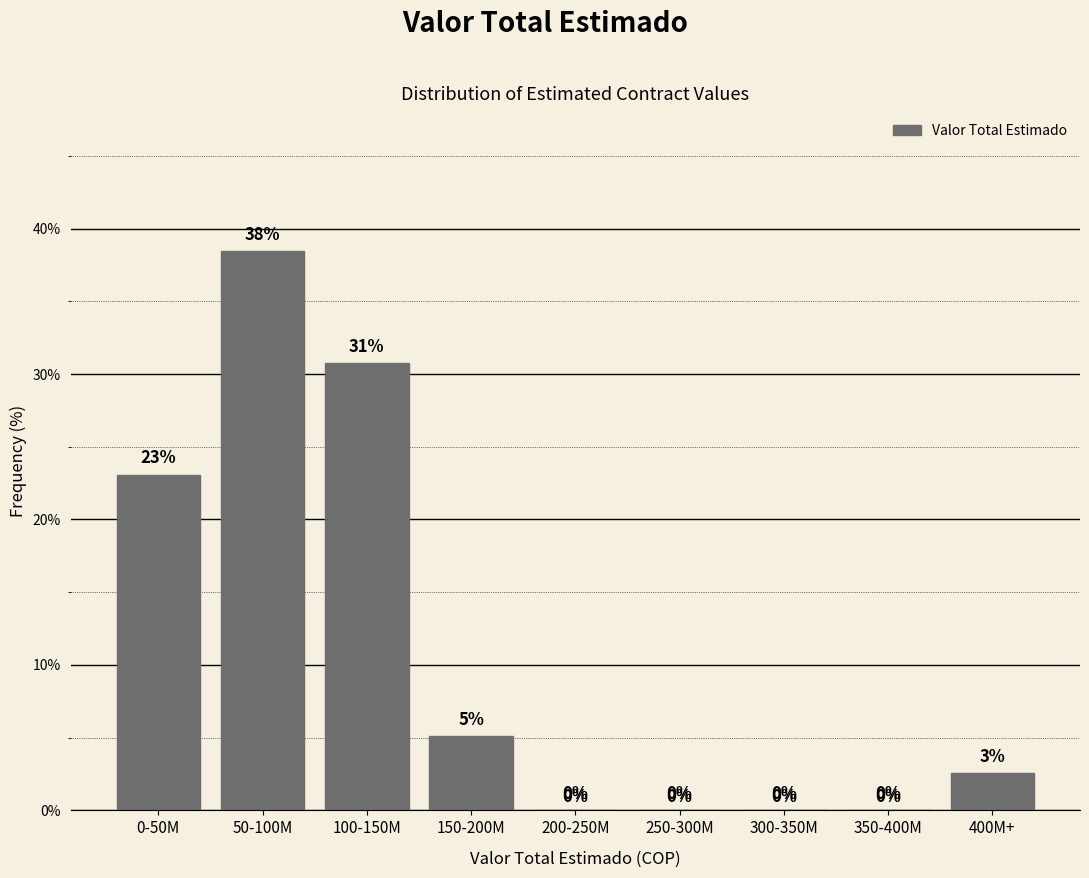

Between 350-400M and 50-100M, which is larger?

50-100M